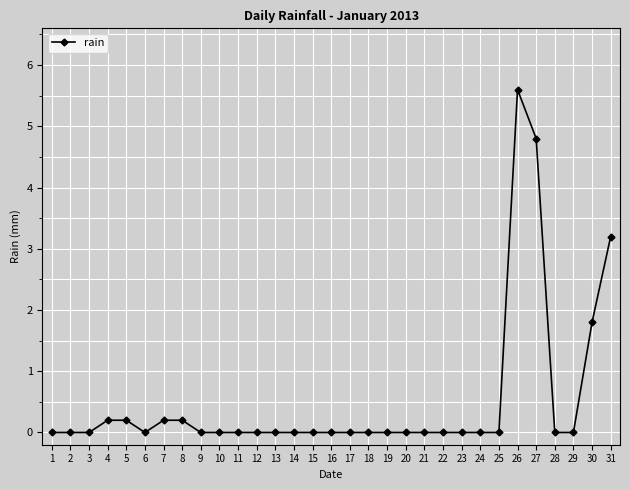

How many series are shown in this chart?

1